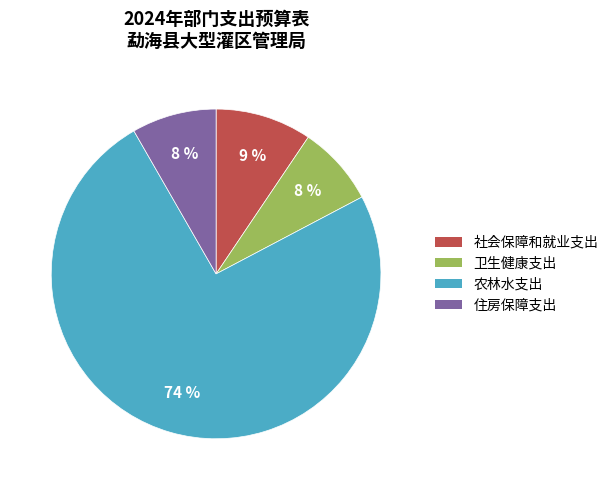

Which has a higher value, 农林水支出 or 卫生健康支出?

农林水支出